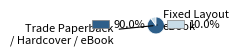

Is there any slice that represents more than half of the pie?

Yes